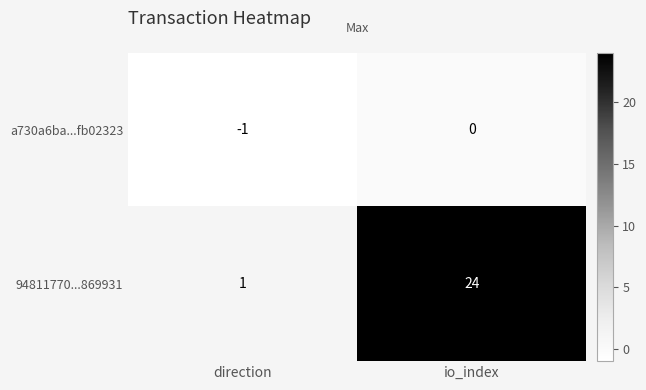

What is the difference between the maximum and minimum values in the 94811770...869931 series?

23